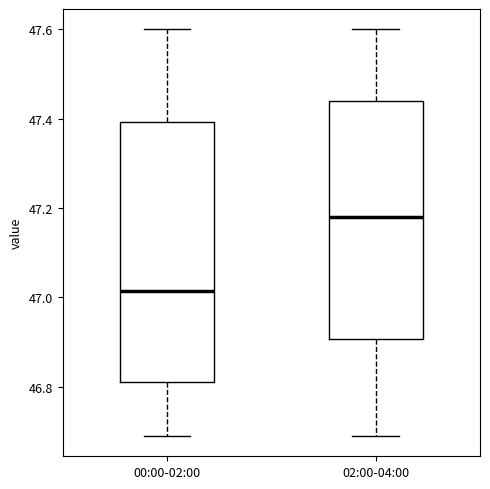

Comparing the boxes themselves (not the whiskers), which one is the tallest?

00:00-02:00